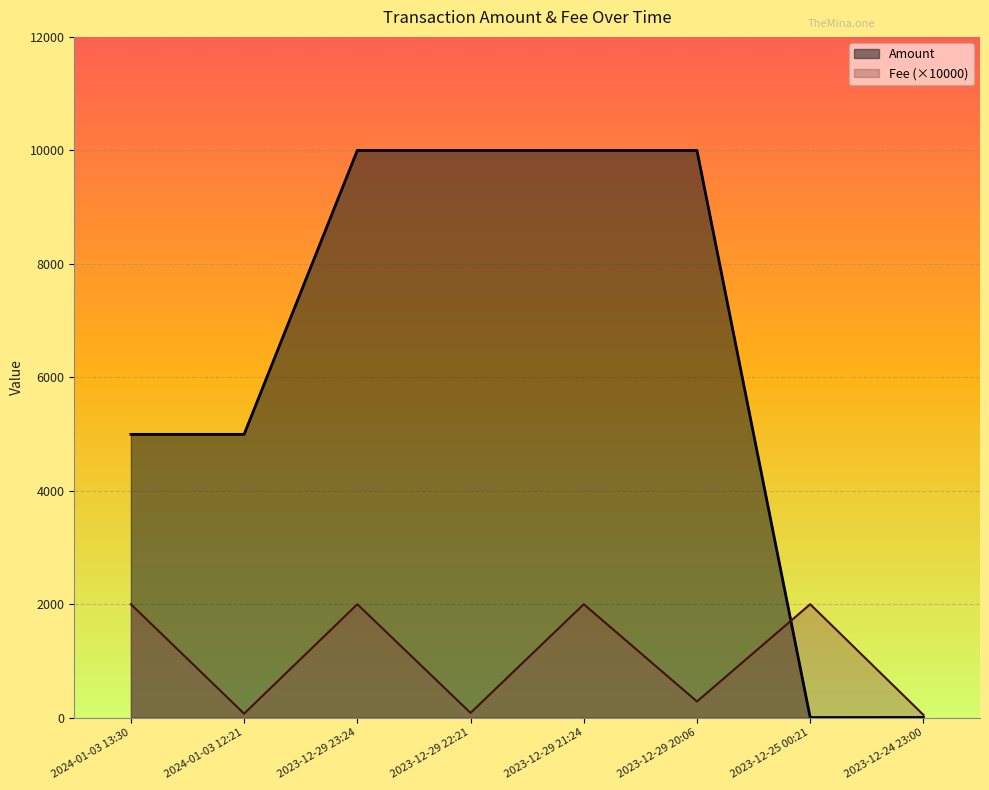

How many distinct data groups are displayed?

2